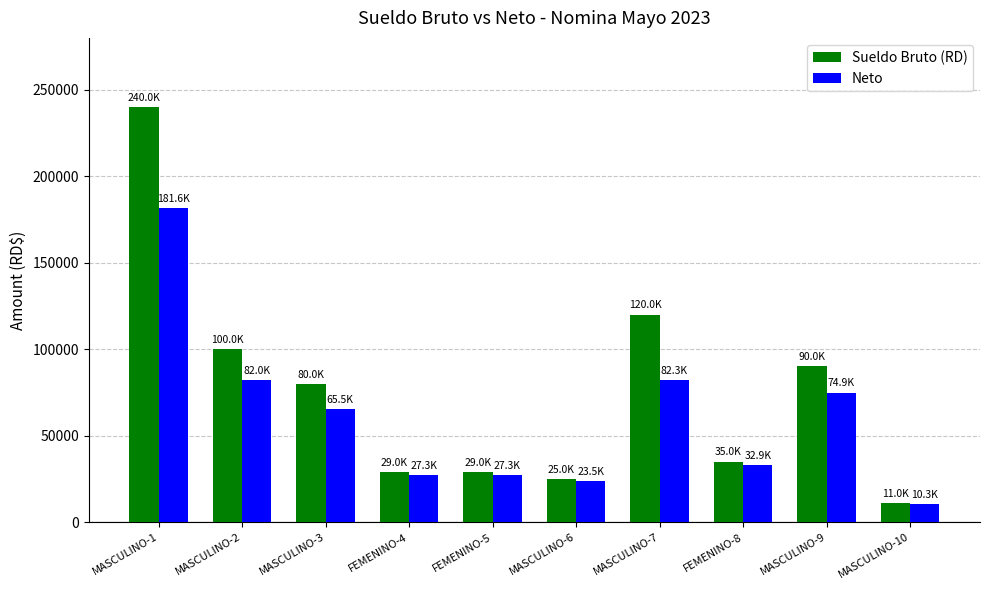

At which label does Neto reach its peak?

MASCULINO-1